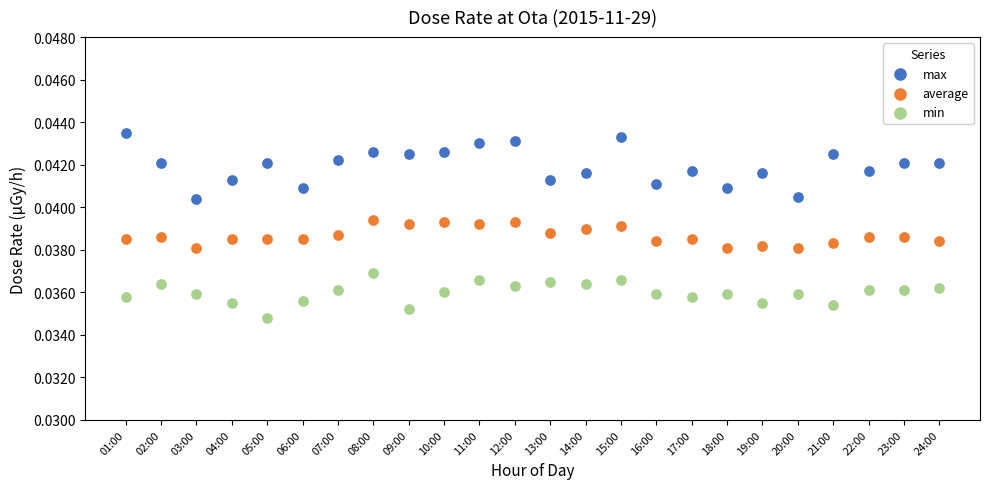

Which series has the widest spread of Y values?

max